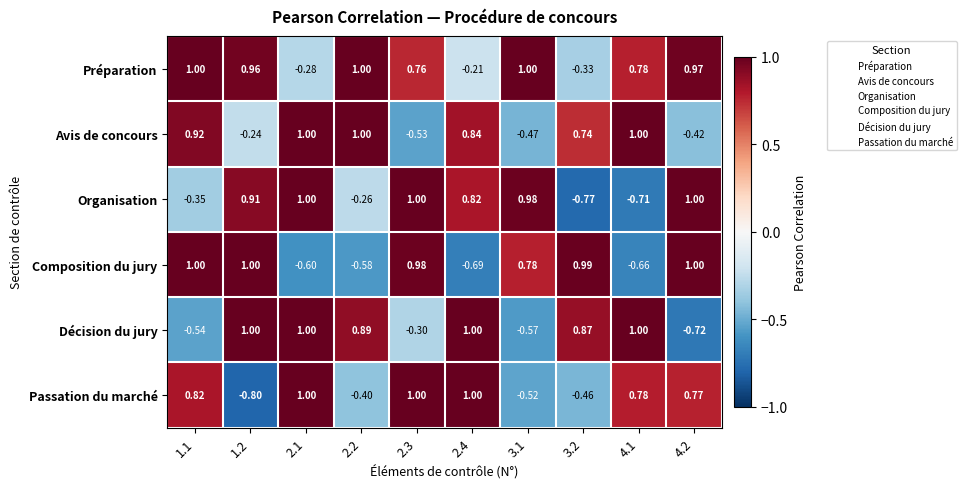

At 3.2, list the series in order from largest to smallest.

Composition du jury, Décision du jury, Avis de concours, Préparation, Passation du marché, Organisation